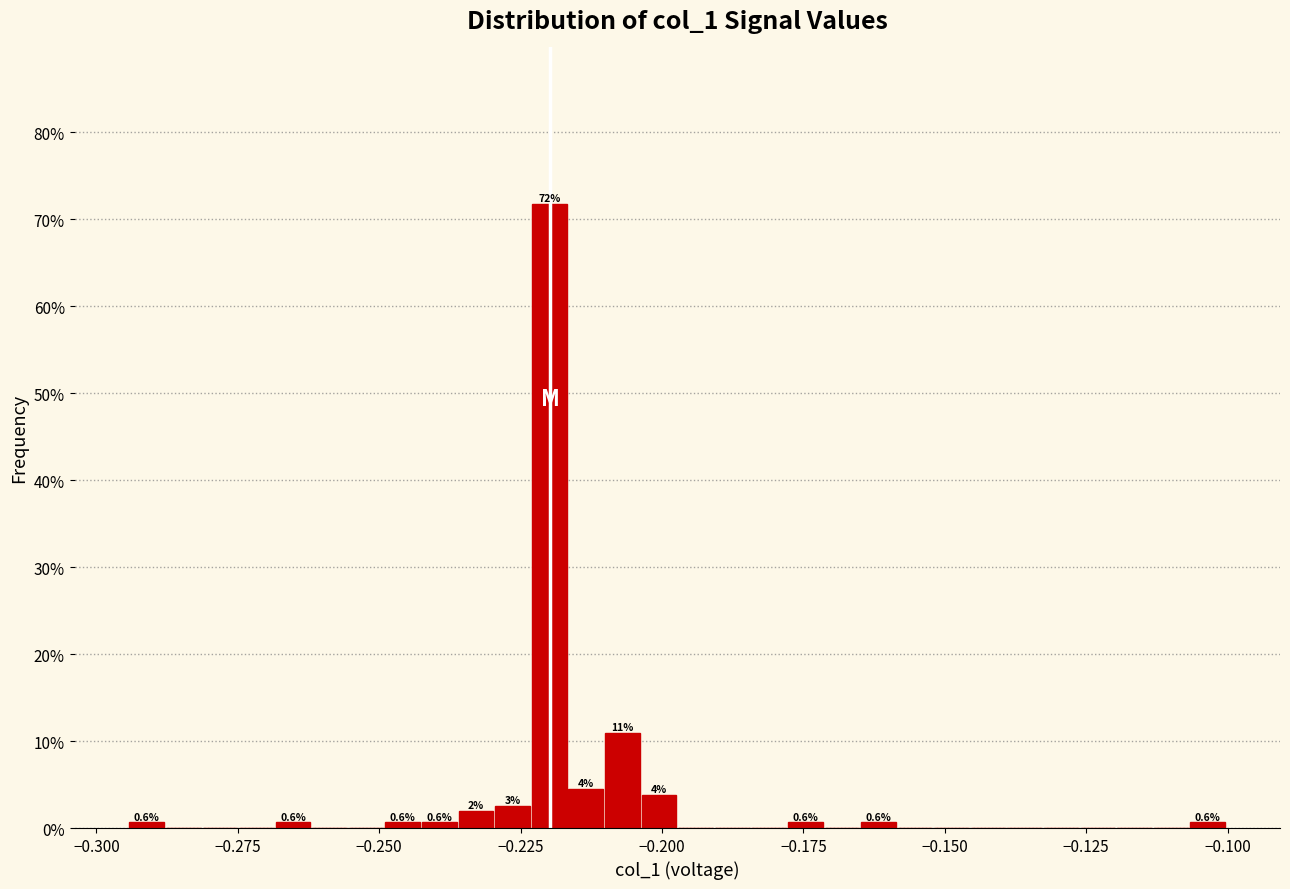

Read against the x-axis, roughly where is the centre of the tallest bar?

-0.220